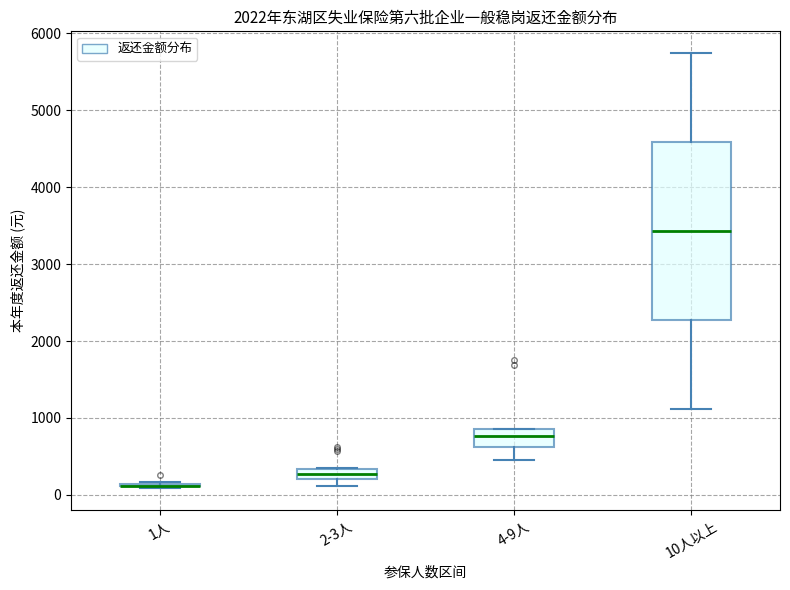

Which box is the tallest, from its lower edge to its upper edge?

10人以上